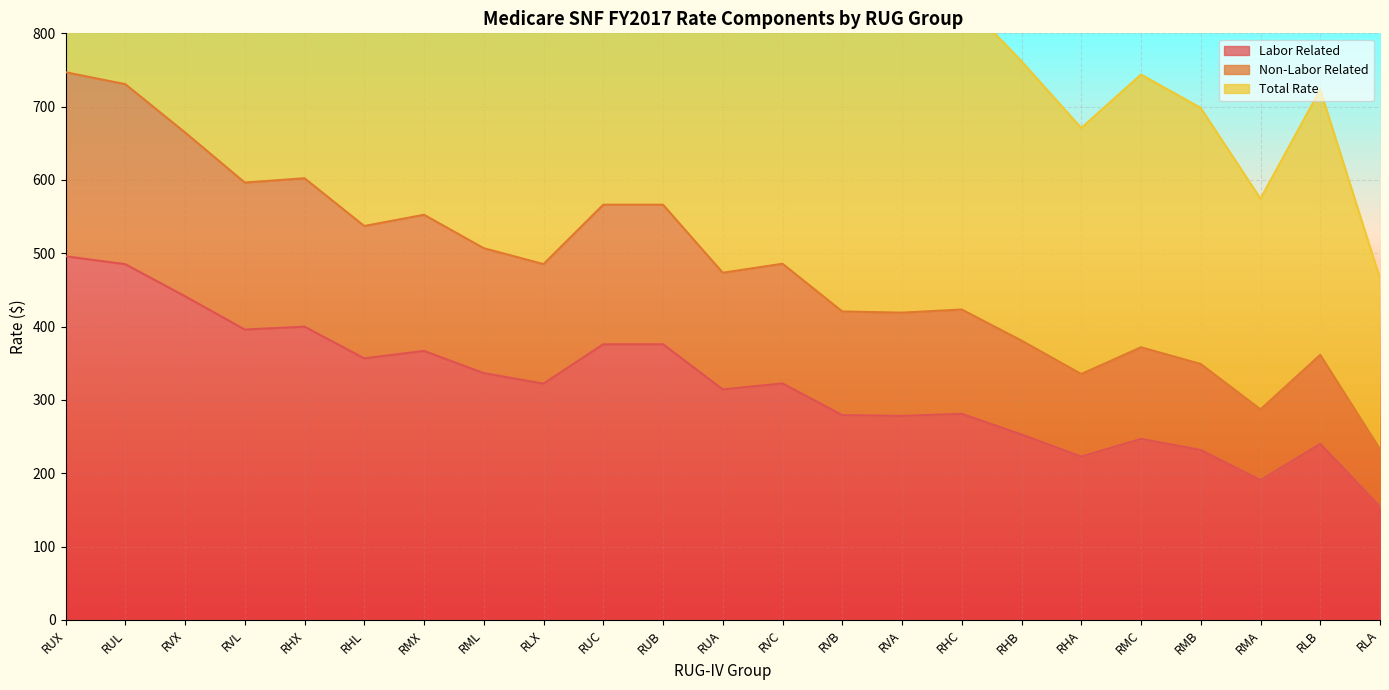

What is the difference between the second highest and second lowest values in the Total Rate series?

886.9